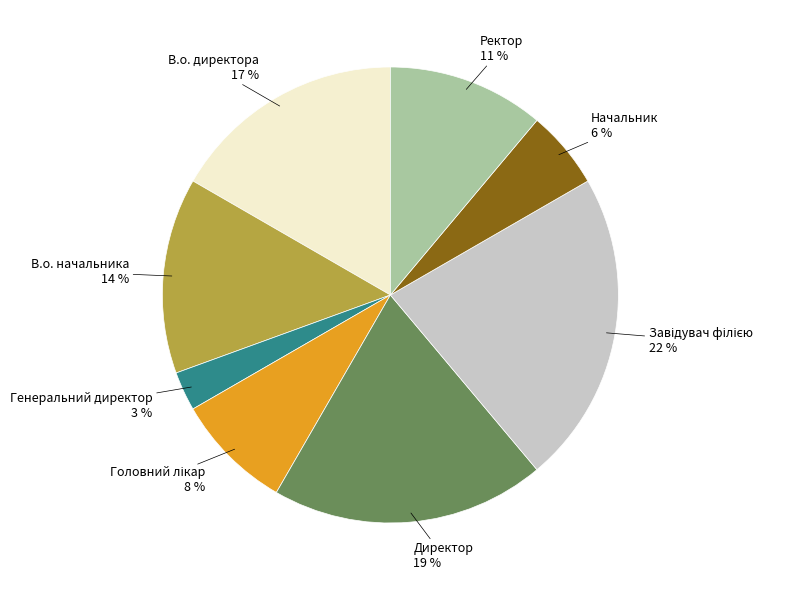

Does any single category account for the majority?

No